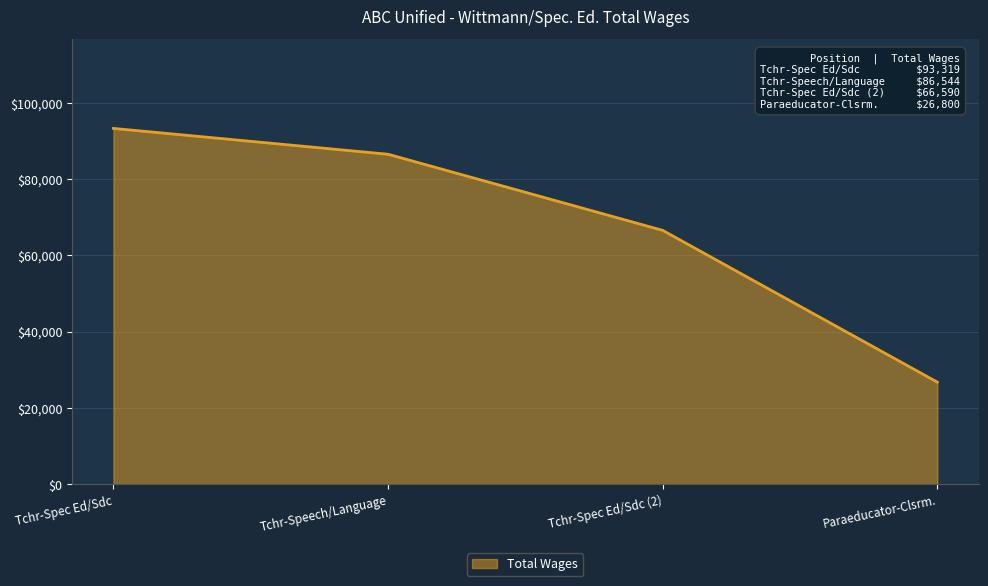

What is the change in value from Tchr-Spec Ed/Sdc to Tchr-Speech/Language?

-6775